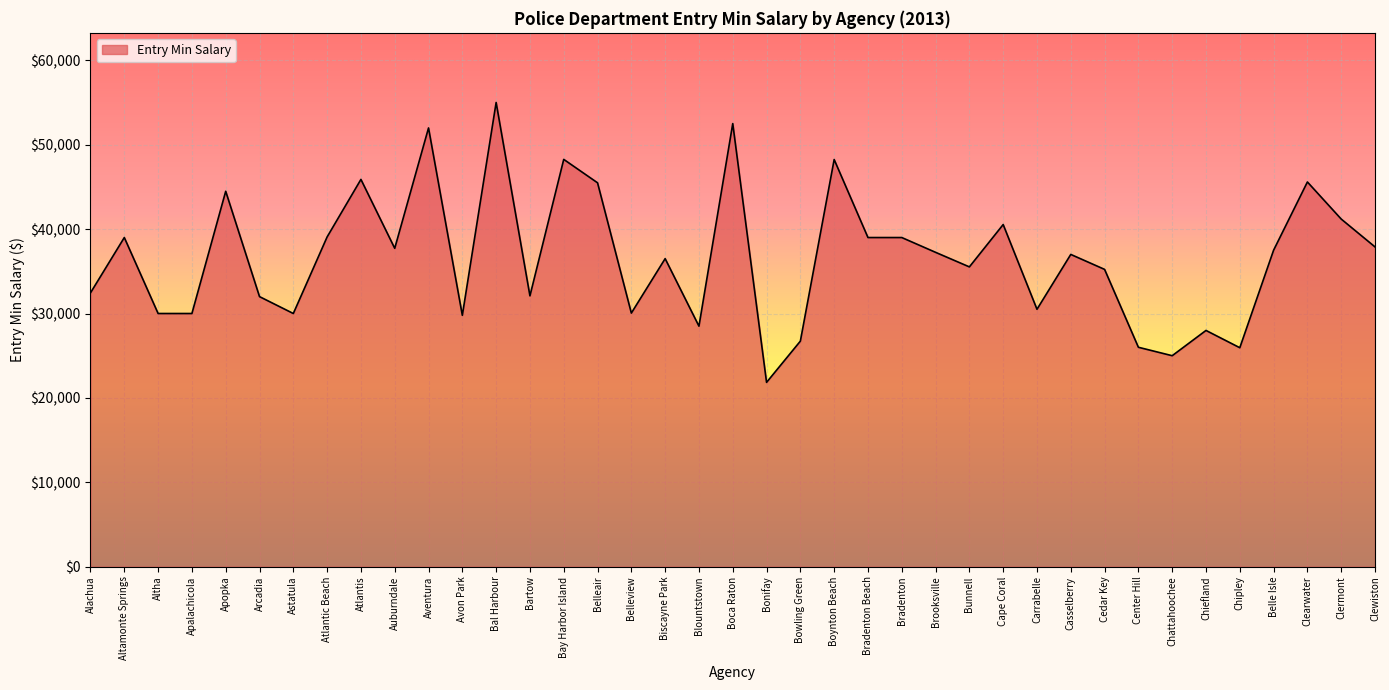

Approximately how many times larger is the value at Carrabelle compared to Bay Harbor Island?

0.6